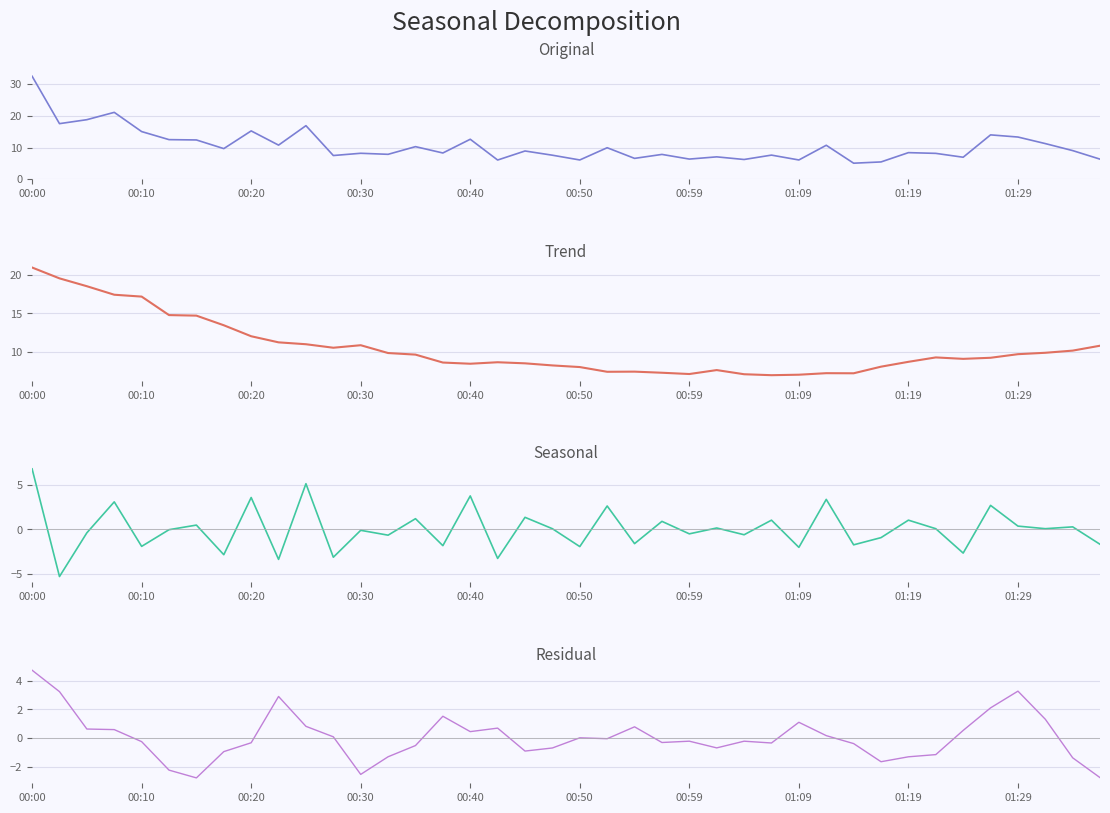

How many series are shown in this chart?

4